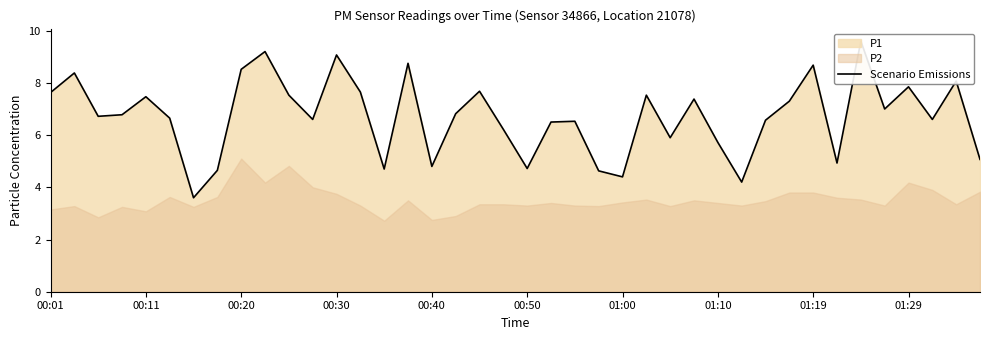

The chart shows a value of 8.3 at 01:10. True or false?

False